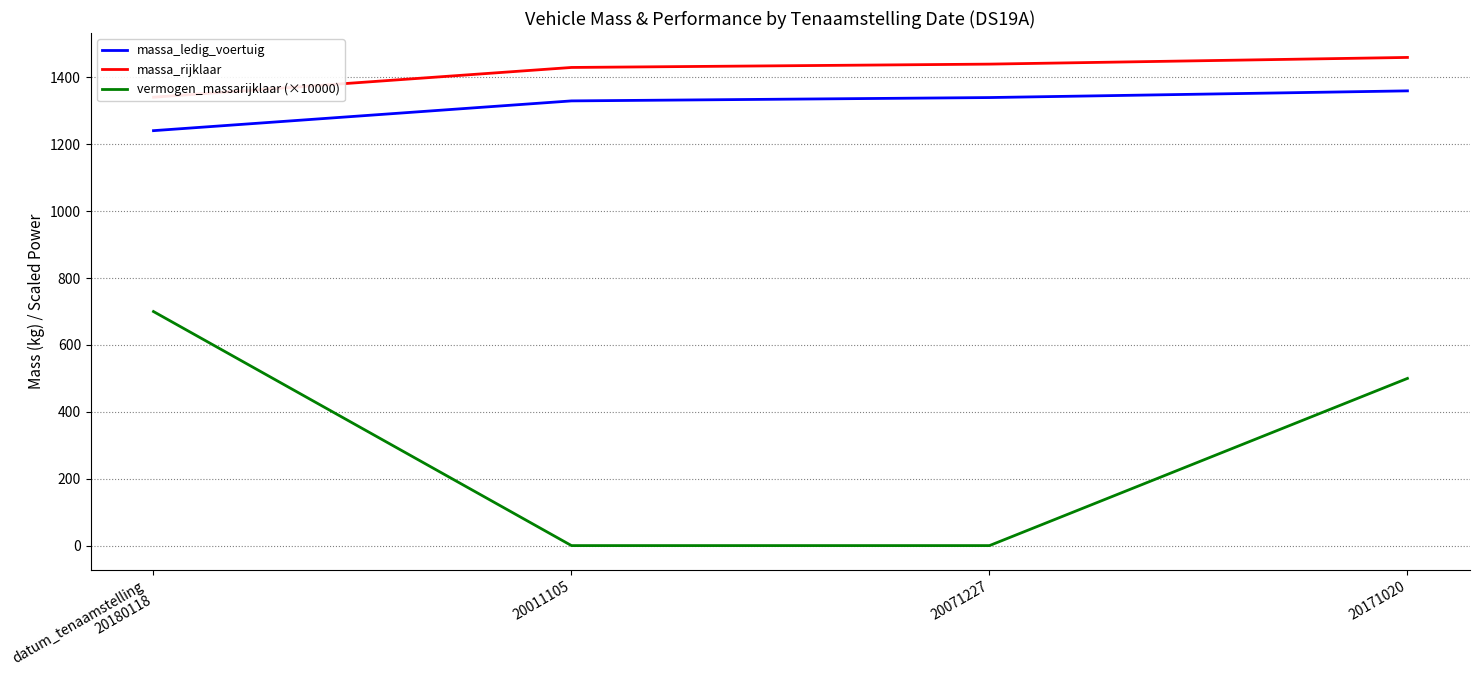

True or false: vermogen_massarijklaar (×10000) and massa_ledig_voertuig intersect in this chart.

False